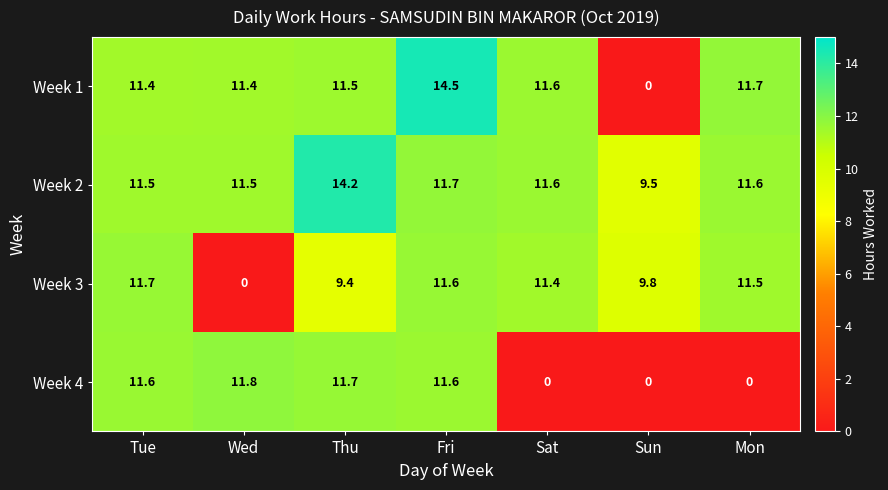

Which series has the largest range (max minus min)?

Week 1